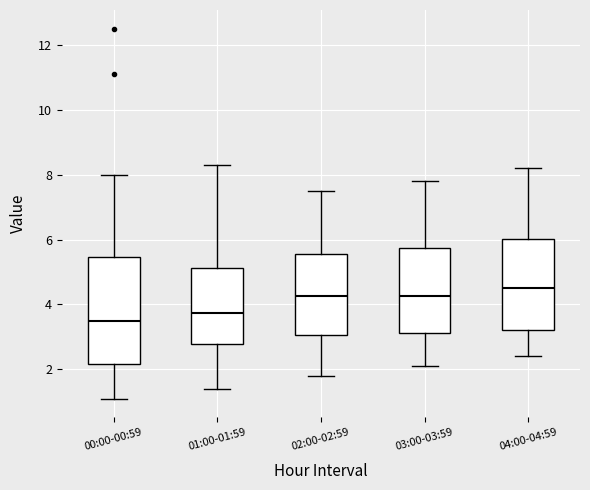

Which box is the tallest, from its lower edge to its upper edge?

00:00-00:59